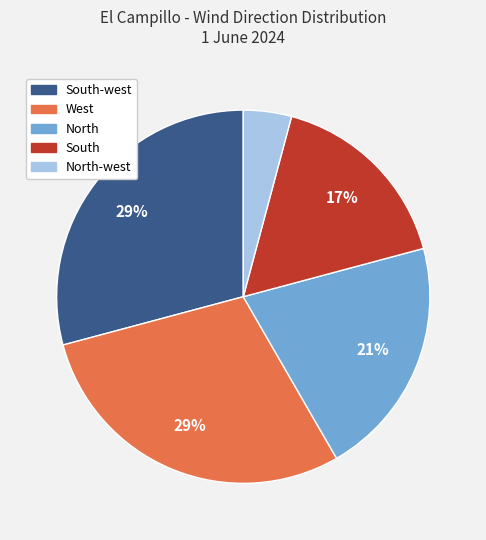

To the nearest percent, what is the difference between the largest and smallest slice percentages?

25%